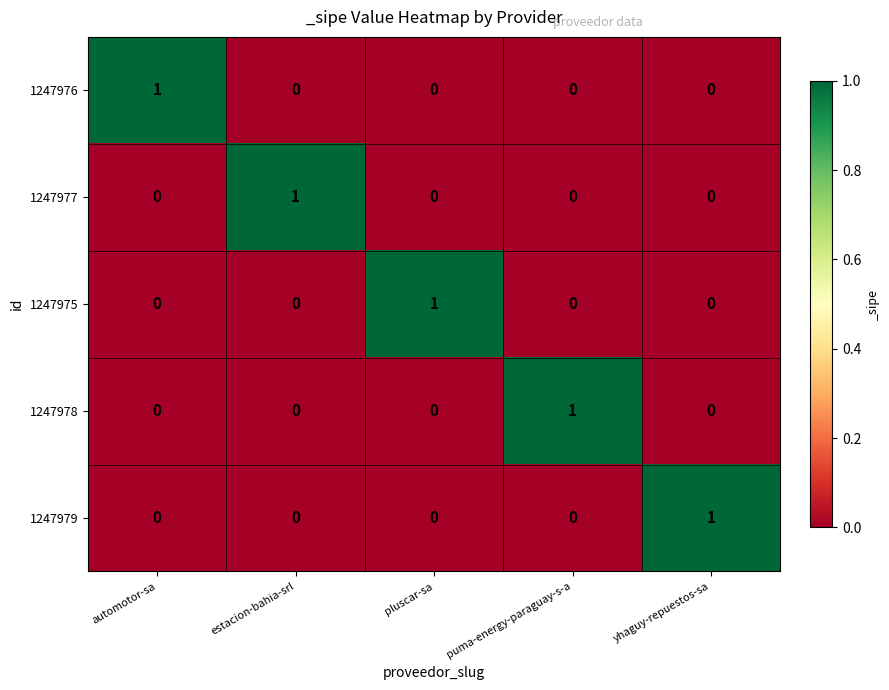

Count the 1247975 values in the range 0 to 1.

5